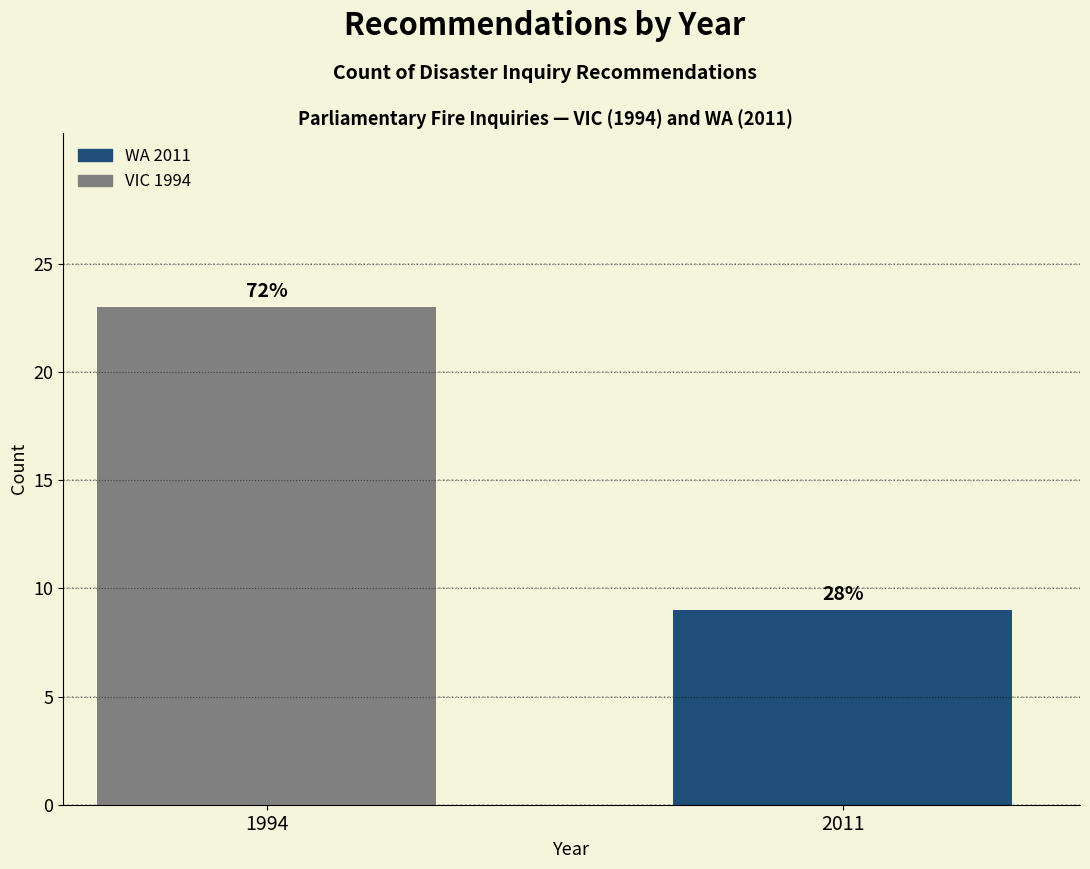

How many bars are there in total?

2